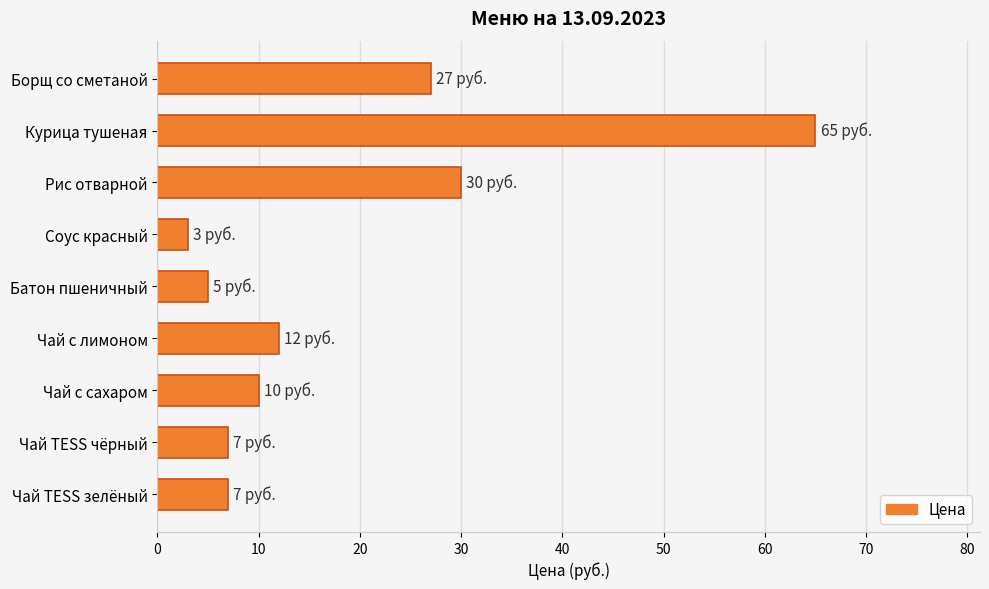

Reading top to bottom, extract all data points from this chart.

27	65	30	3	5	12	10	7	7